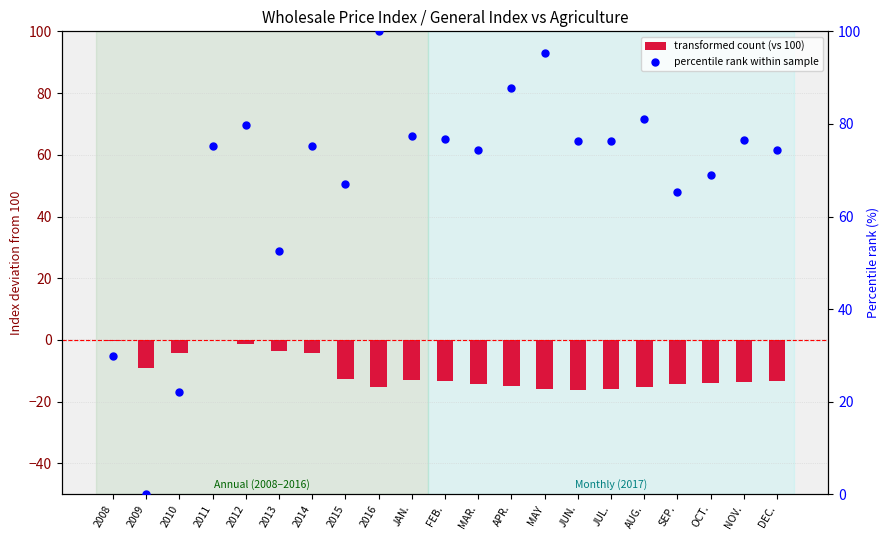

At how many categories does at least one series exceed 94?

2